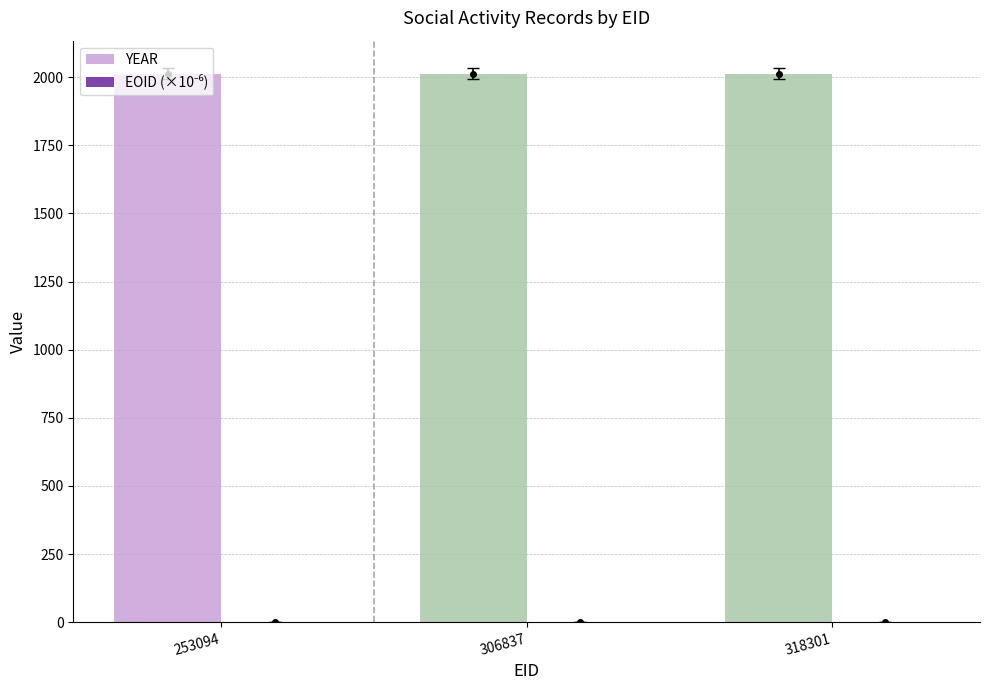

What is the maximum value shown in the chart?

2012.0